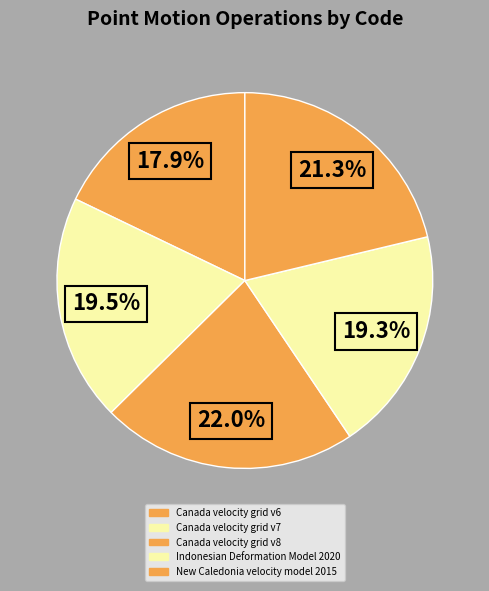

Count the number of slices in the pie.

5